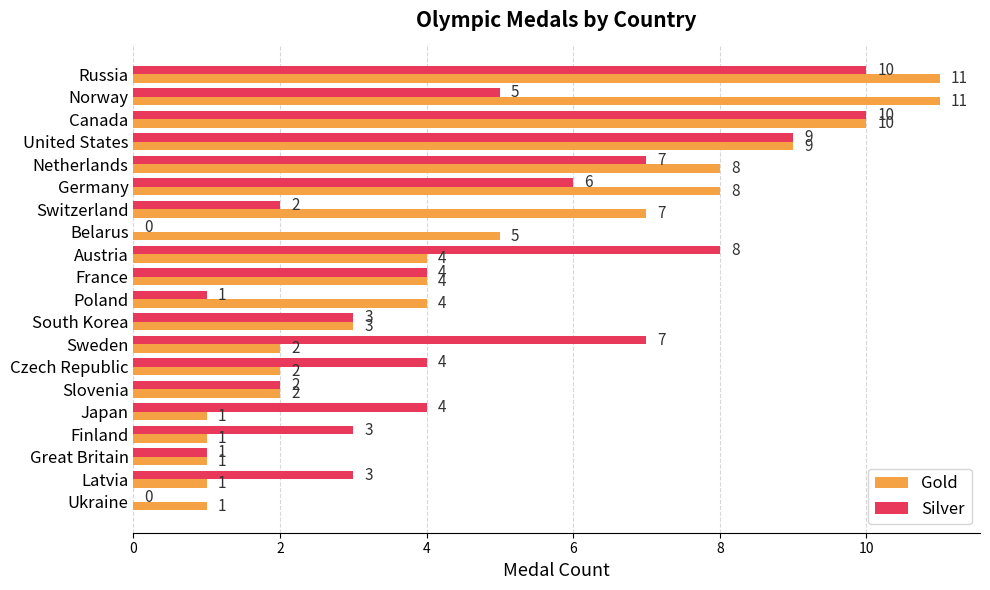

How many Gold values are between 2 and 8?

11